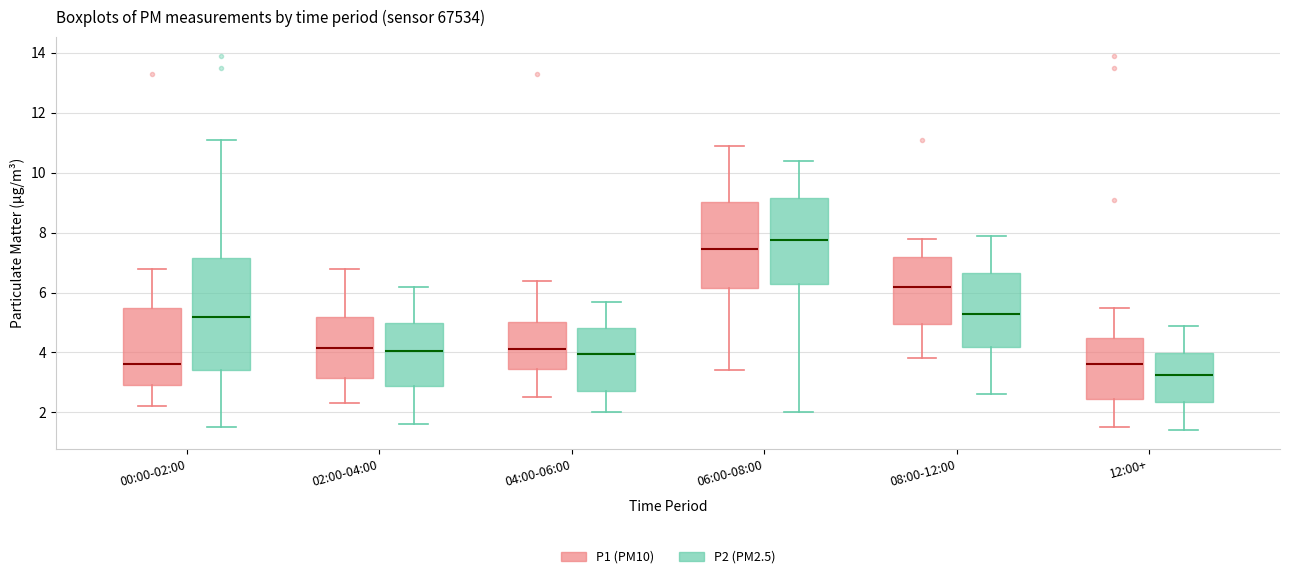

Which box's median line is the lowest?

12:00+ (P2 (PM2.5))